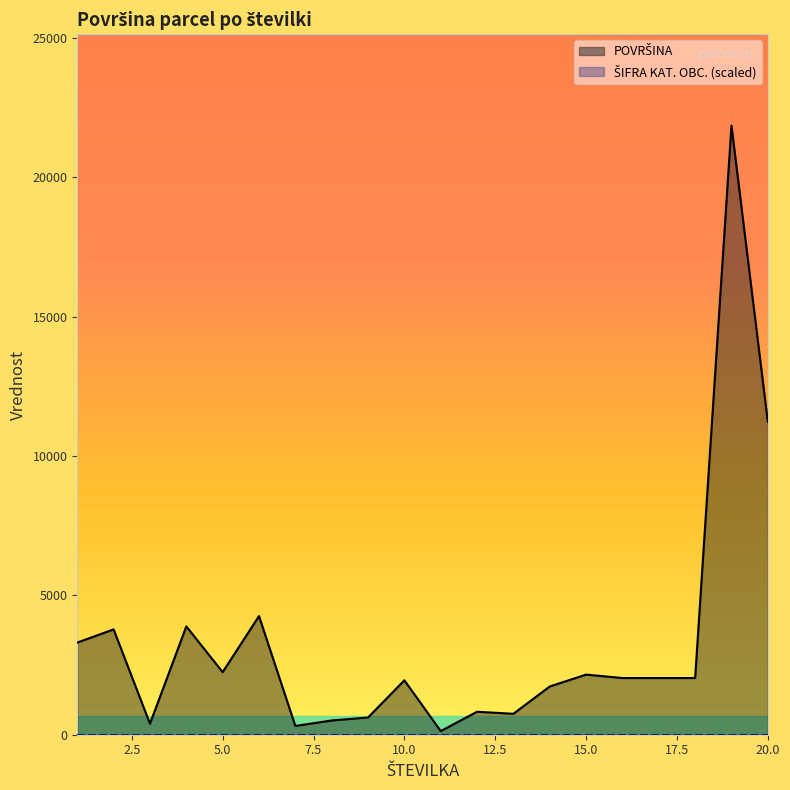

True or false: the data has more than 2 interior local peaks.

True